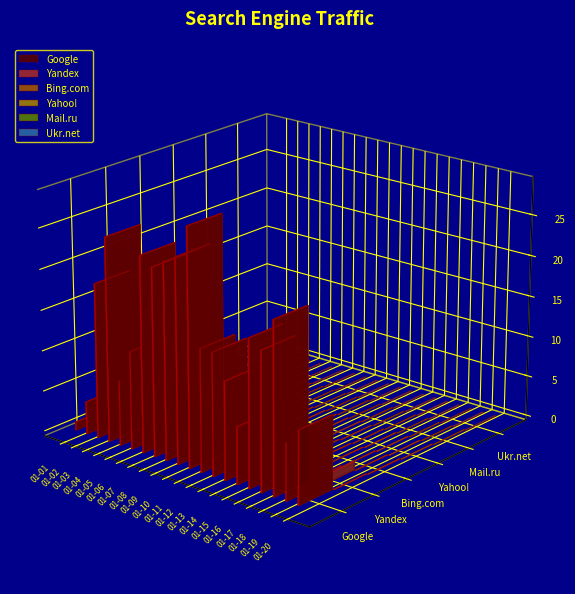

At which category is the sum across all series the highest?

2021-01-11